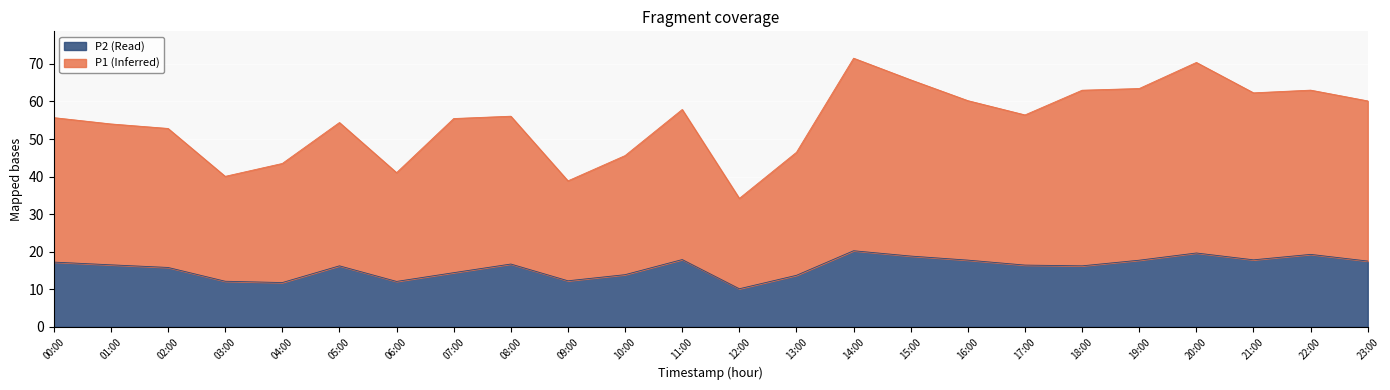

Count the number of categories in the chart.

24